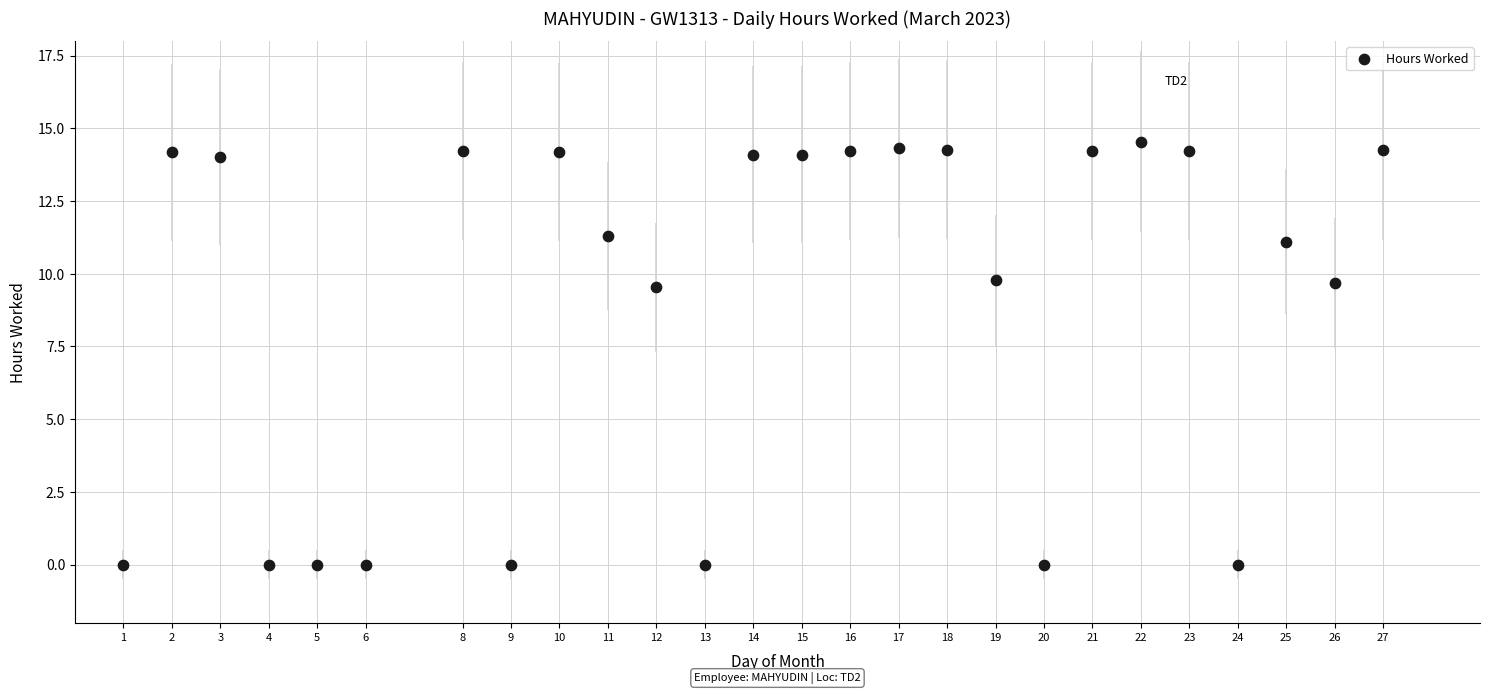

What is the range of X values (max minus min)?

26.0